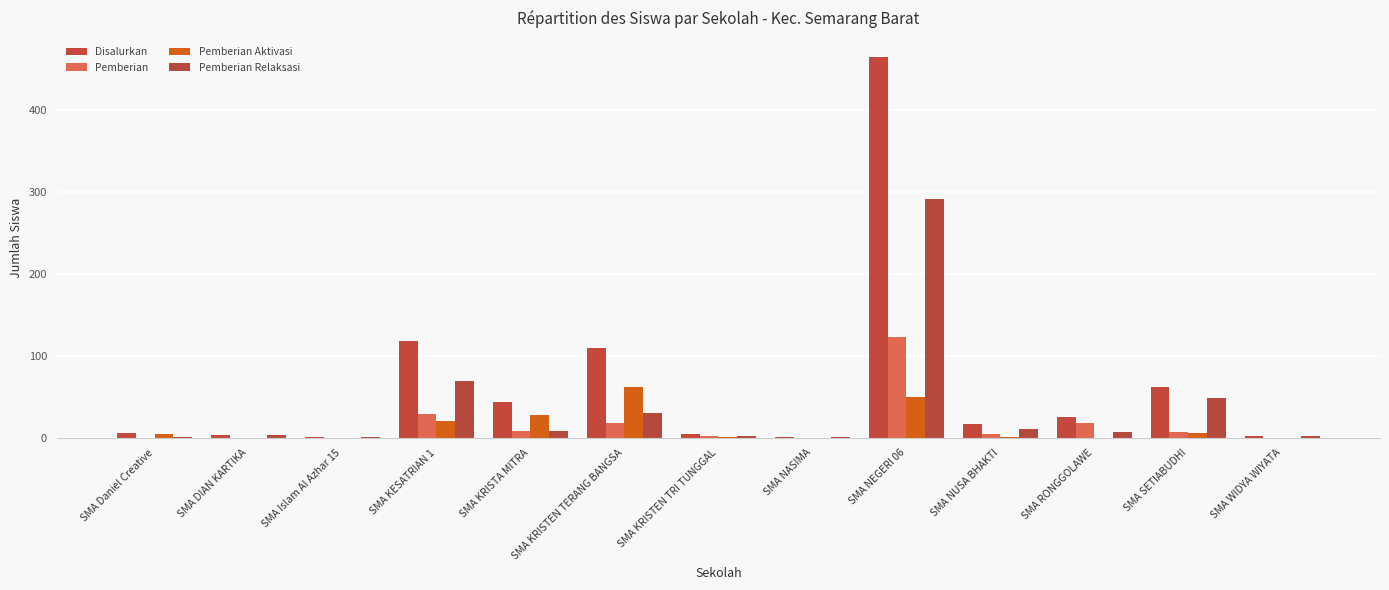

How many groups of bars are there?

13